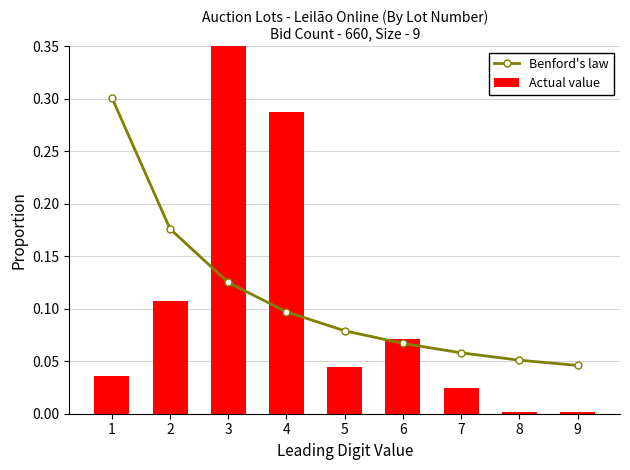

Rank the series at 8 from highest to lowest value.

Benford's law, Actual value